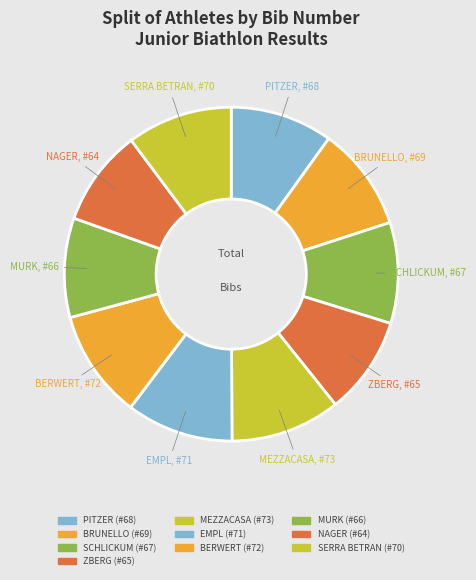

Count the number of slices in the pie.

10